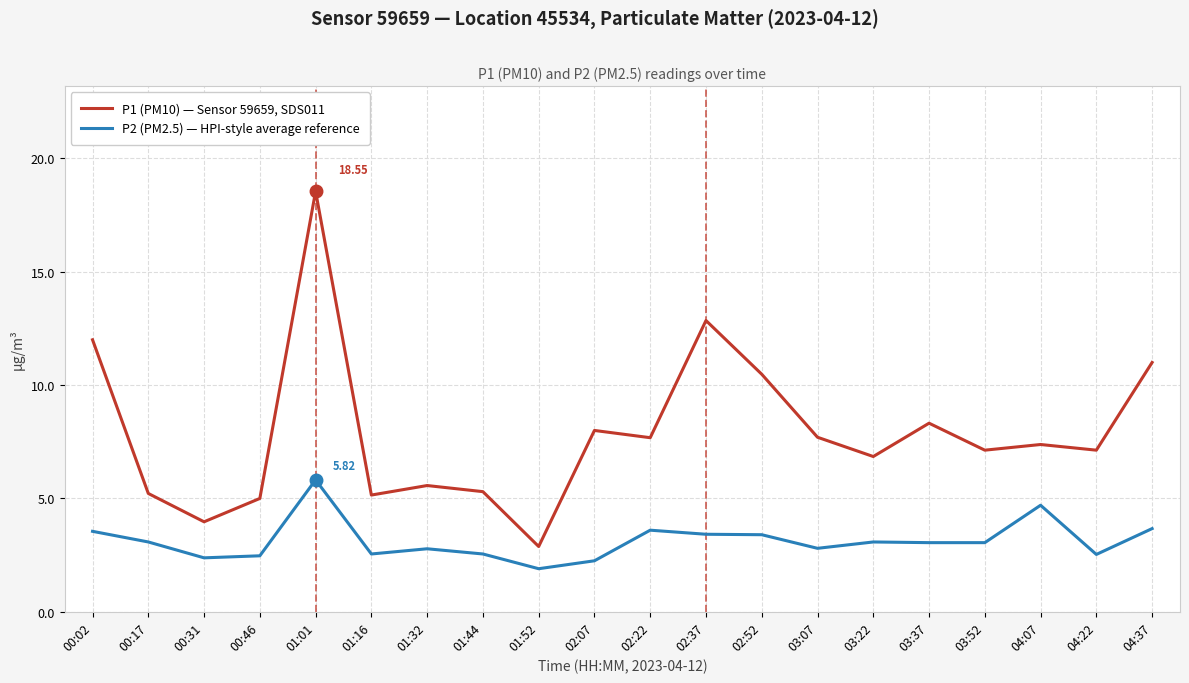

What is the difference between the maximum and minimum values in the P1 (PM10) — Sensor 59659, SDS011 series?

15.7